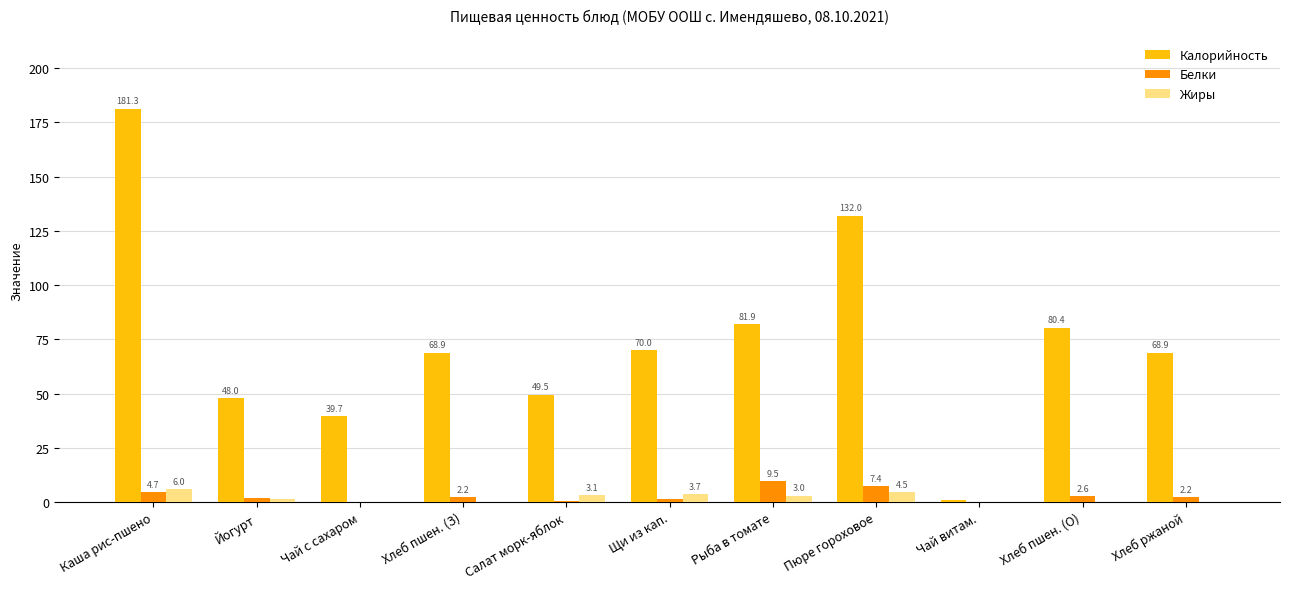

Is the value of Белки at Хлеб ржаной greater than the value of Жиры at Салат морк-яблок?

No